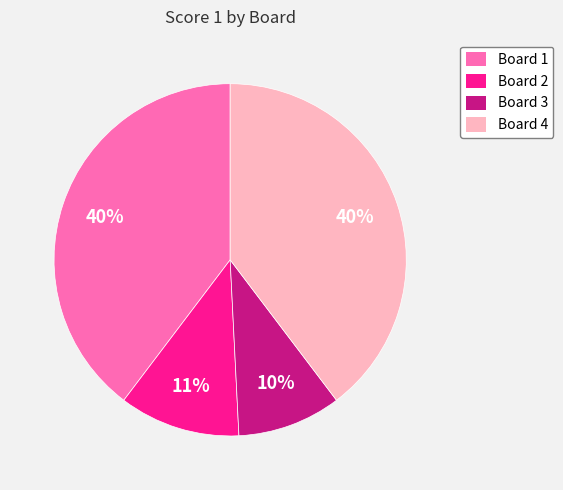

Is there any slice that represents more than half of the pie?

No